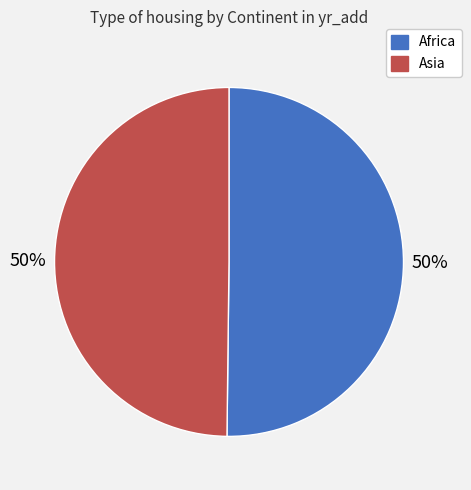

To the nearest percent, what is the average slice percentage?

50%